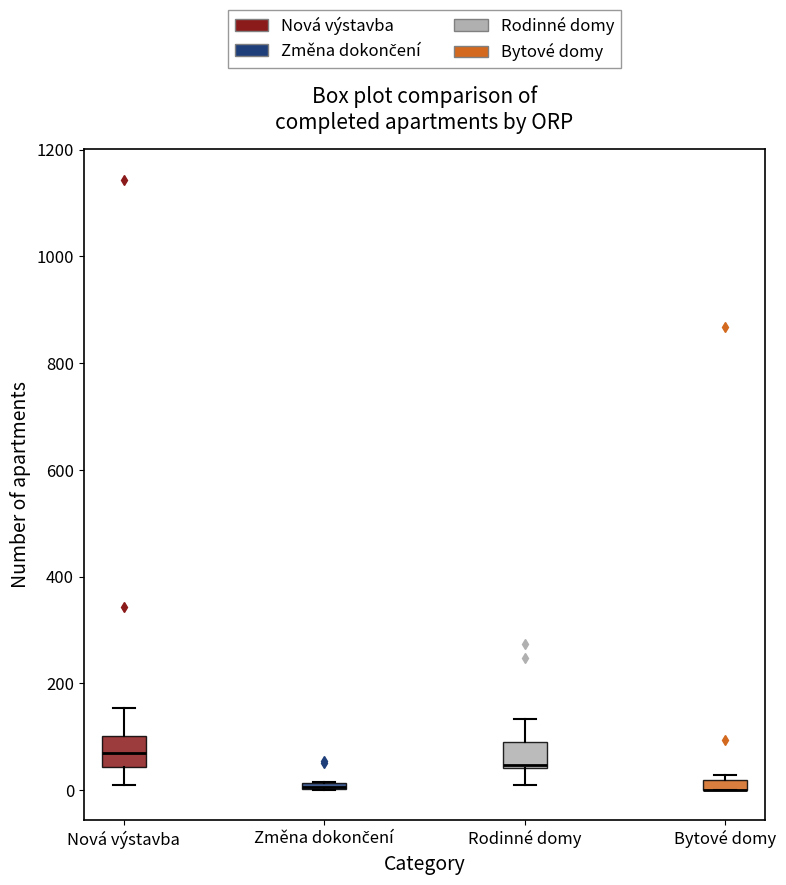

Where does the upper whisker of the box for Rodinné domy end on the y-axis? The values are not printed on the chart, so give them approximately, as read against the axis.

140